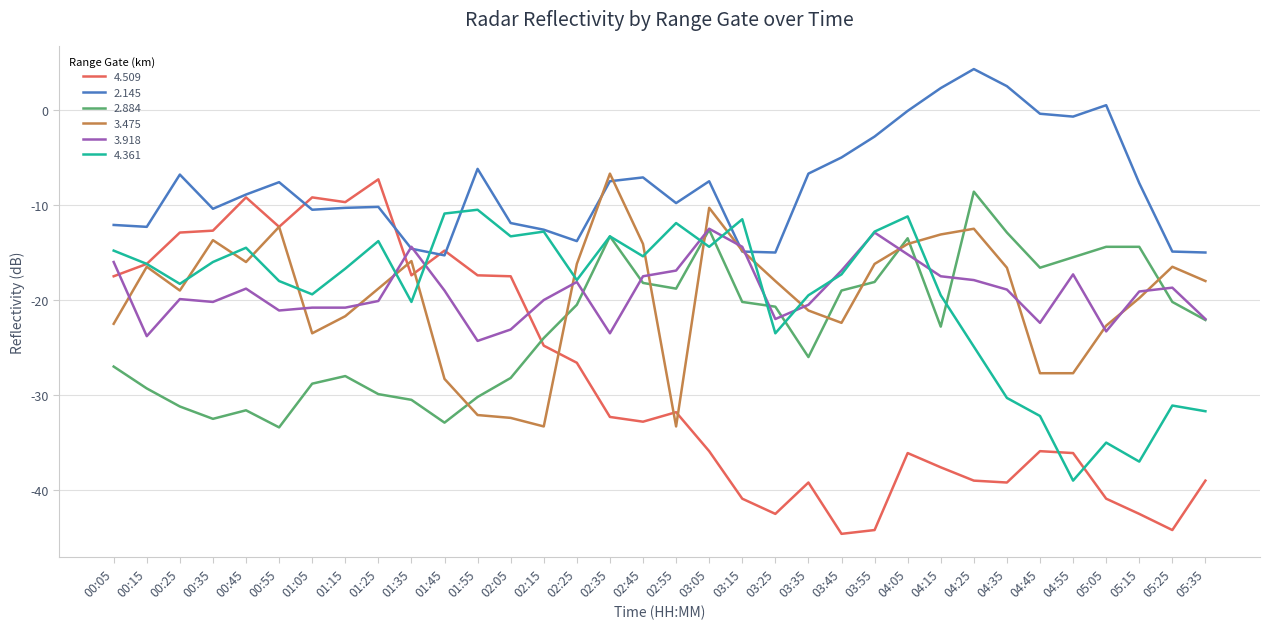

What is the sum of all 3.475 values?

-667.8